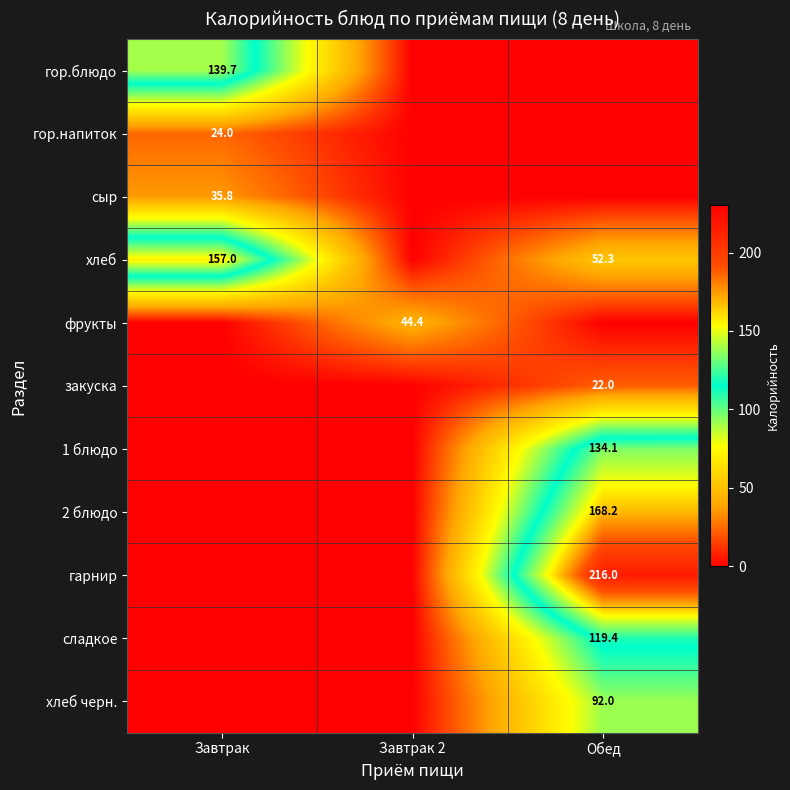

The гор.напиток series shows 42.6 at Завтрак. True or false?

False